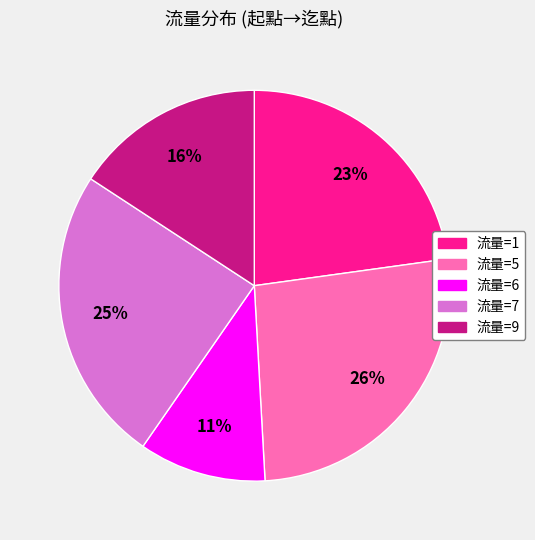

To the nearest percent, what is the average slice percentage?

20%